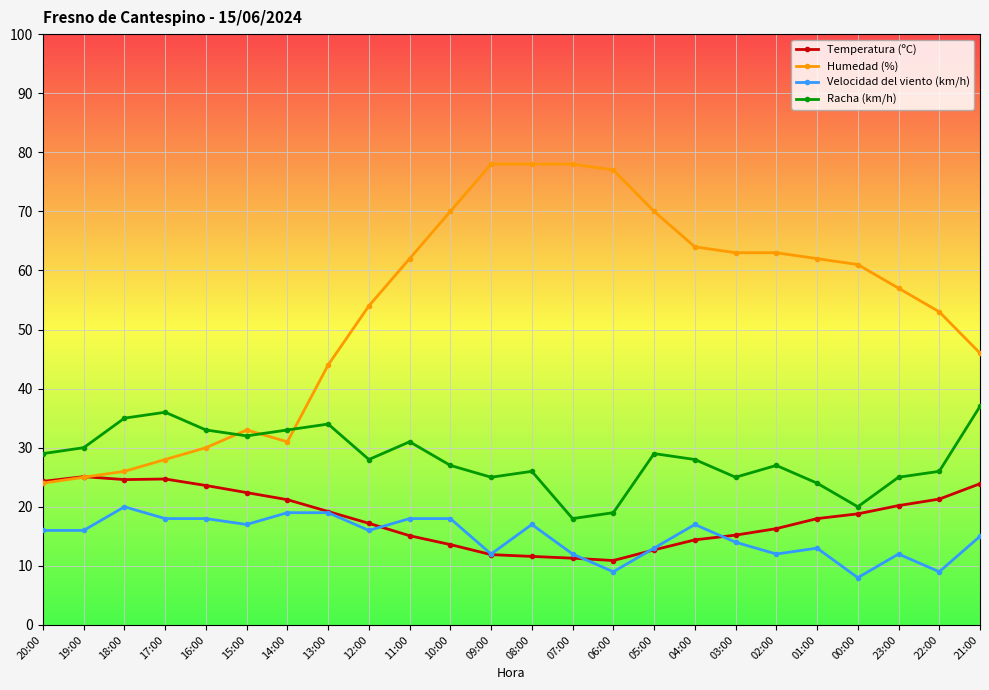

What are all the series names shown in the legend?

Temperatura (ºC), Humedad (%), Velocidad del viento (km/h), Racha (km/h)